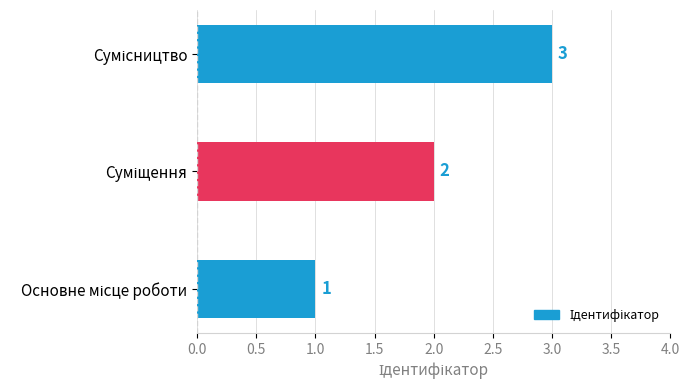

Count the values in the range 1 to 3.

3